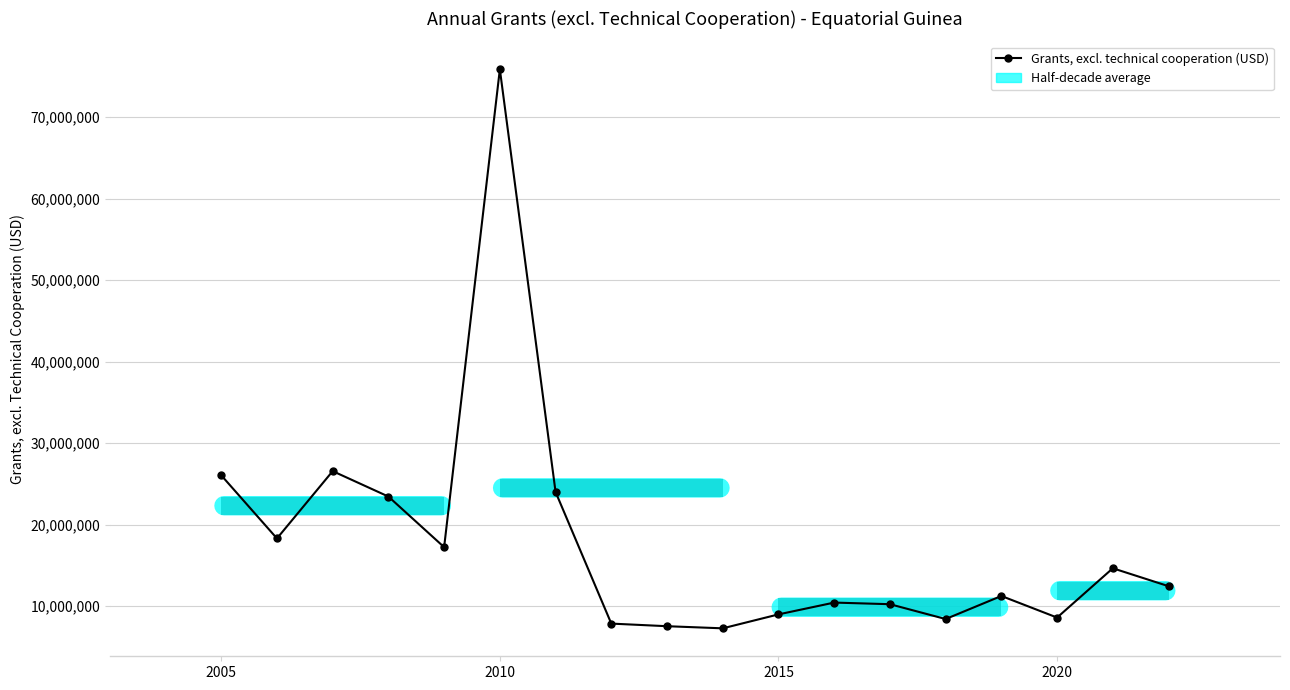

What is the value of the 15th point from the left?

11250000